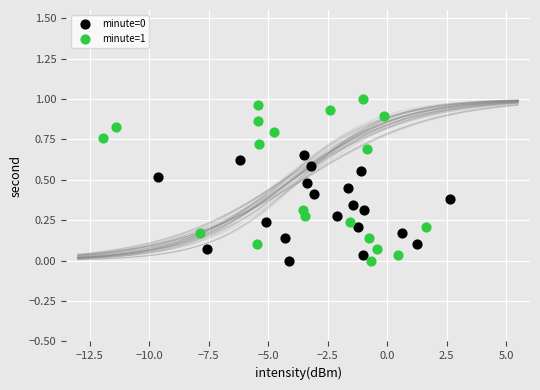

Which series reaches the maximum Y coordinate?

minute=1